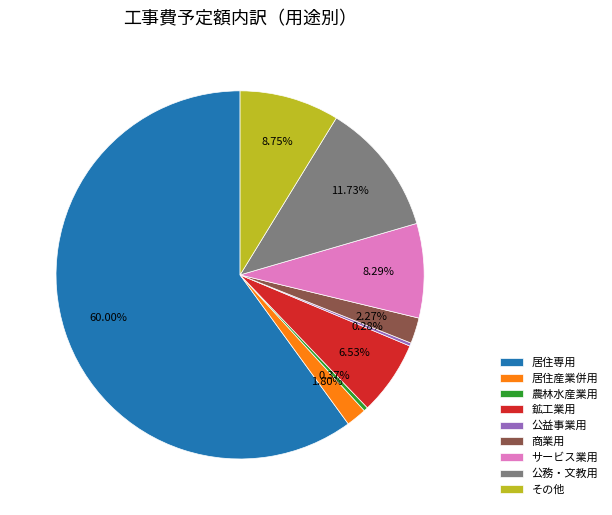

Does any single category account for the majority?

Yes